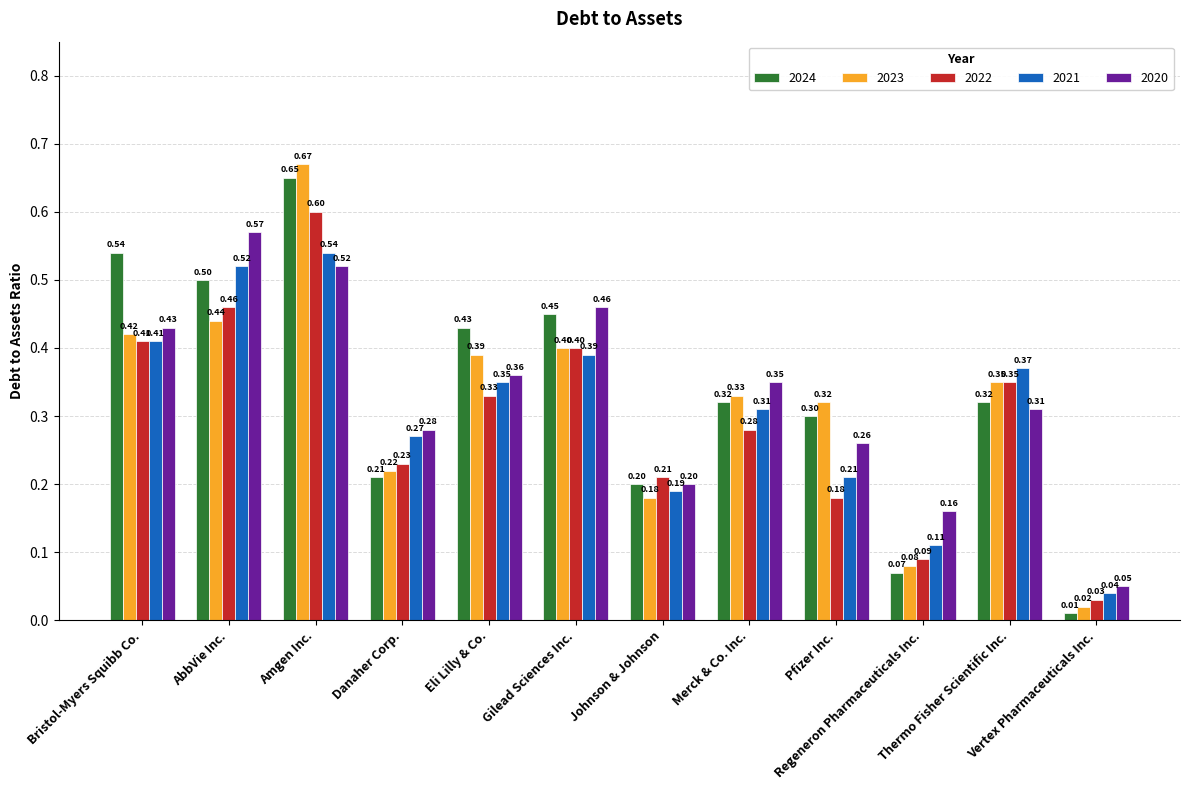

What value does the 2022 series have at Amgen Inc.?

0.6